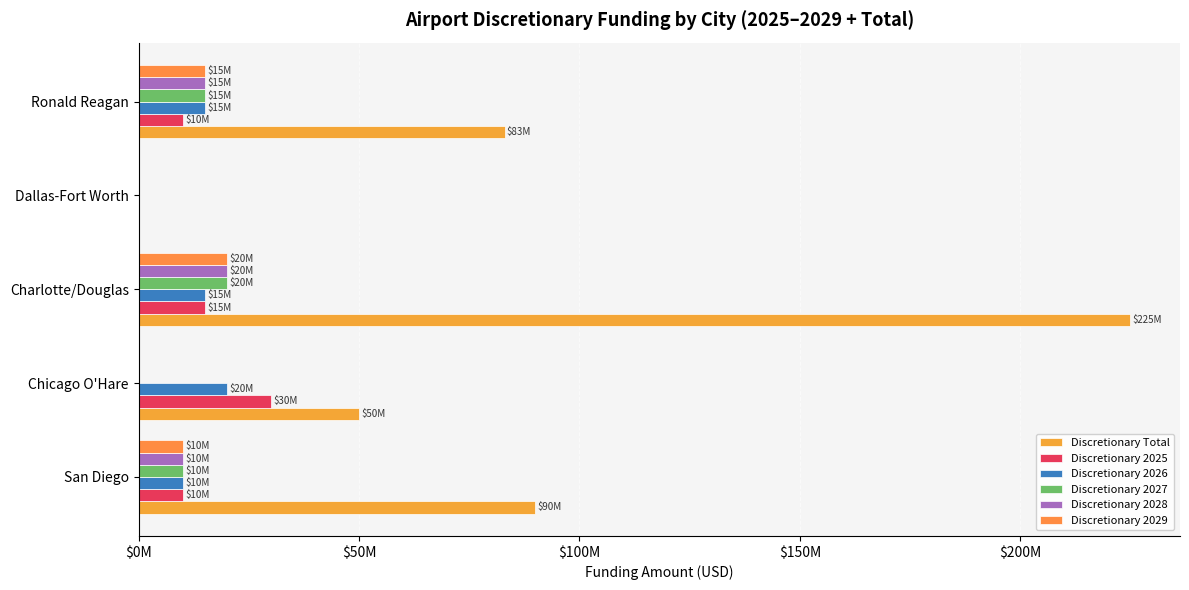

At which label does Discretionary 2026 reach its peak?

Chicago O'Hare